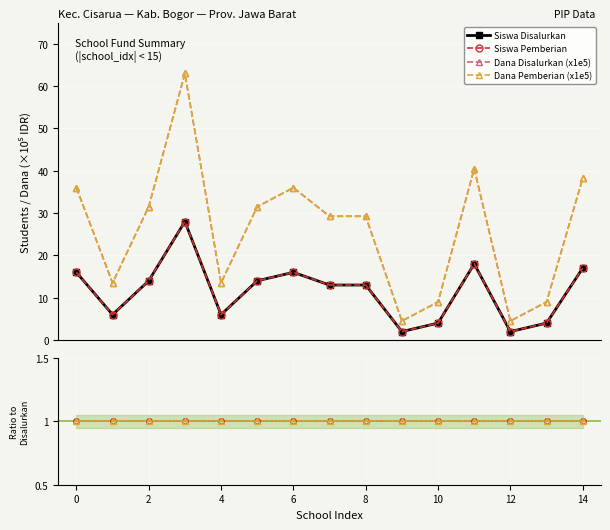

Reading left to right, extract all data points from this chart.

Siswa Disalurkan: 16.0	6.0	14.0	28.0	6.0	14.0	16.0	13.0	13.0	2.0	4.0	18.0	2.0	4.0	17.0
Siswa Pemberian: 16.0	6.0	14.0	28.0	6.0	14.0	16.0	13.0	13.0	2.0	4.0	18.0	2.0	4.0	17.0
Dana Disalurkan (x1e5): 36.0	13.5	31.5	63.0	13.5	31.5	36.0	29.2	29.2	4.5	9.0	40.5	4.5	9.0	38.2
Dana Pemberian (x1e5): 36.0	13.5	31.5	63.0	13.5	31.5	36.0	29.2	29.2	4.5	9.0	40.5	4.5	9.0	38.2
Siswa Pemberian / Disalurkan: 1.0	1.0	1.0	1.0	1.0	1.0	1.0	1.0	1.0	1.0	1.0	1.0	1.0	1.0	1.0
Dana Pemberian / Disalurkan: 1.0	1.0	1.0	1.0	1.0	1.0	1.0	1.0	1.0	1.0	1.0	1.0	1.0	1.0	1.0